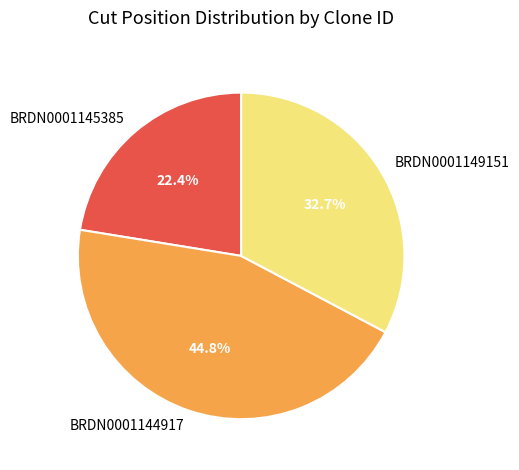

What is the ratio of the value at BRDN0001149151 to the value at BRDN0001144917?

0.7